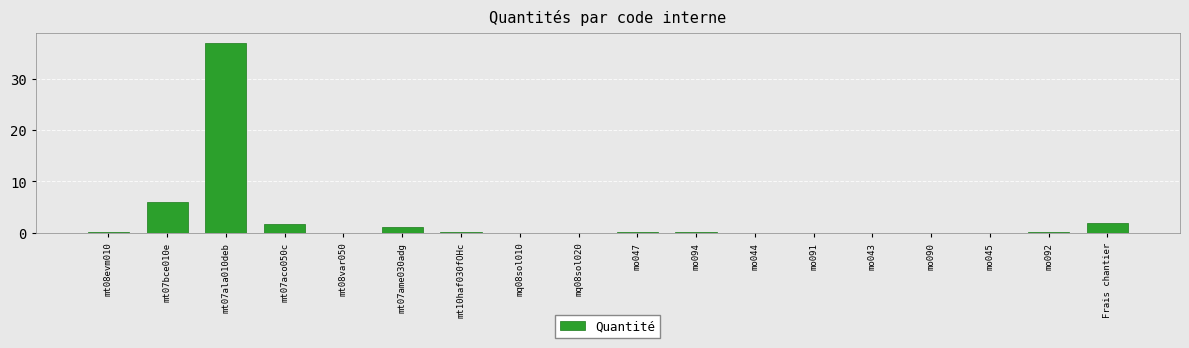

What is the change in value from mt07bce010e to Frais chantier?

-4.0